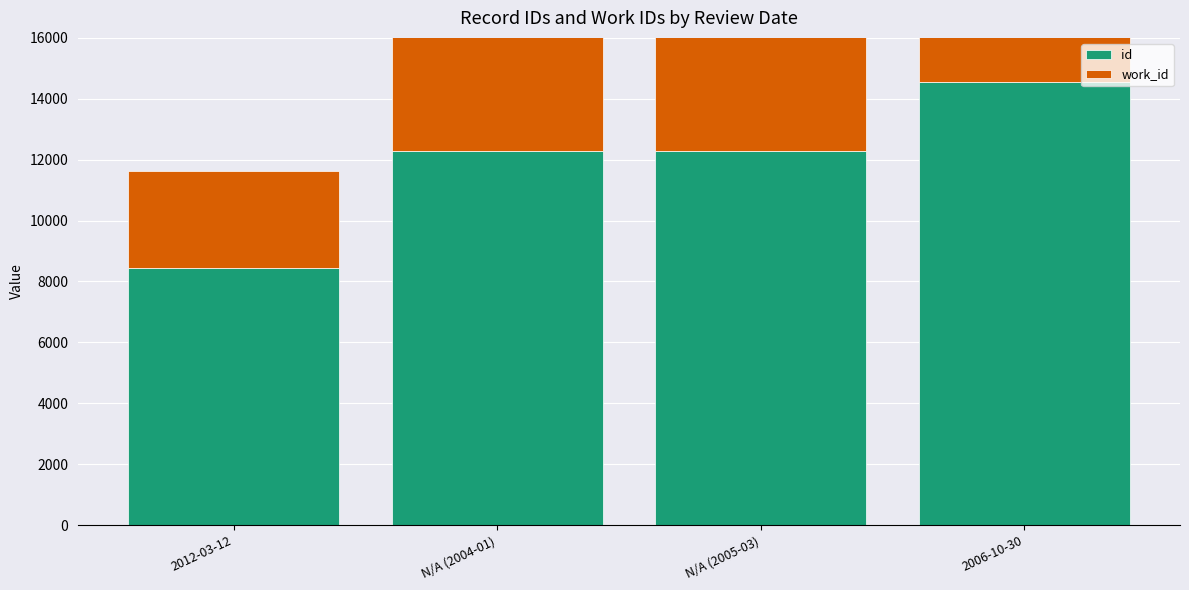

What are all the series names shown in the legend?

id, work_id